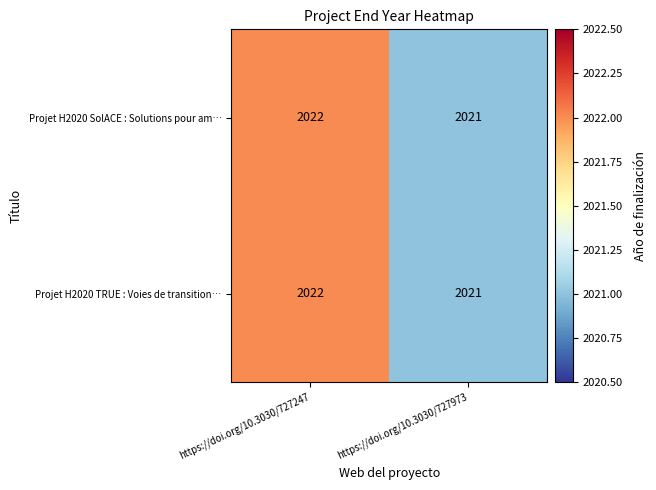

What is the sum of all Projet H2020 SolACE : Solutions pour am… values?

4043